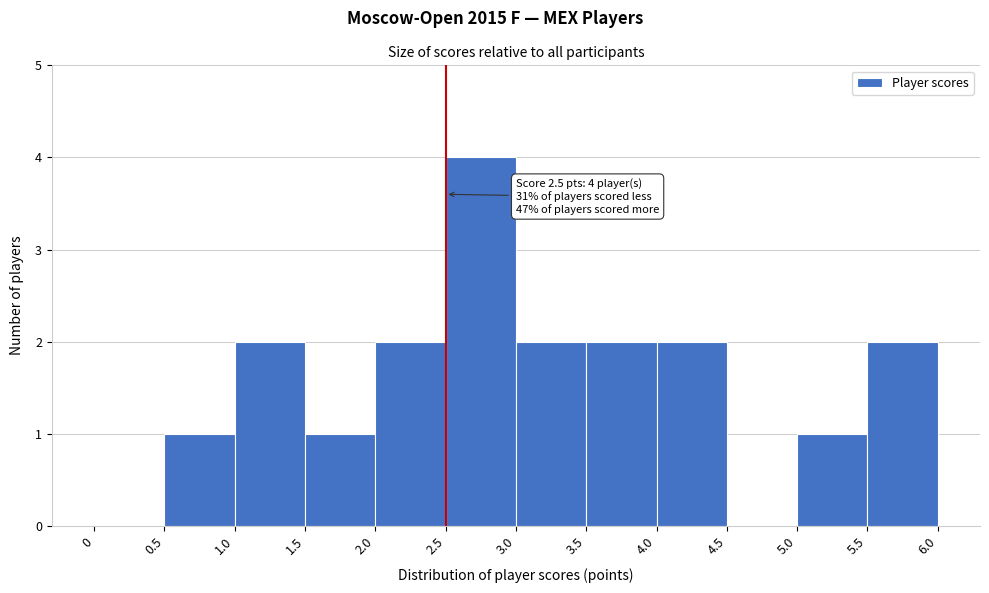

Over which range of the x-axis is the bar tallest?

2.5 to 3.0